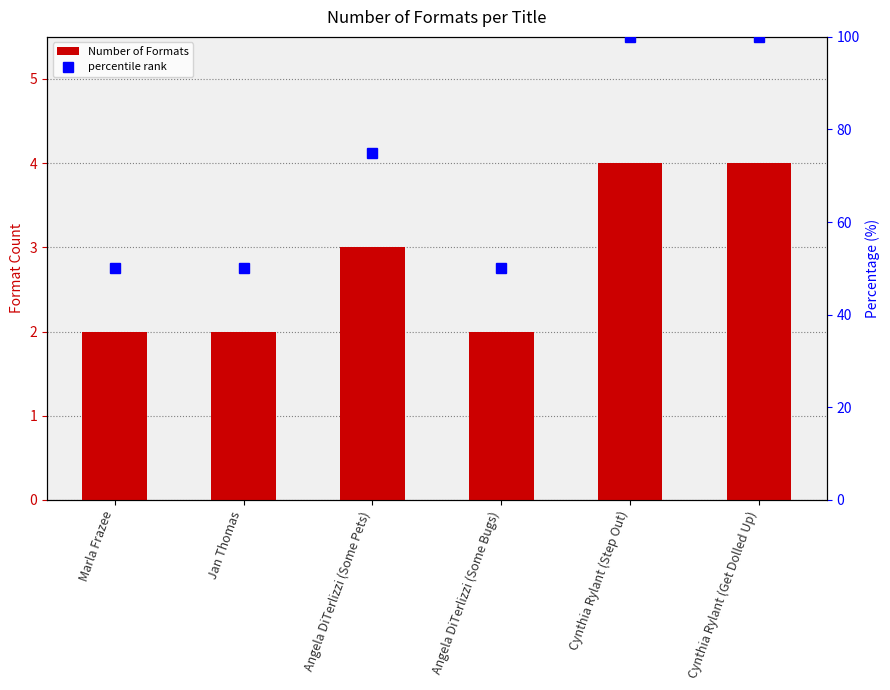

What is the label of the 2nd bar from the left?

Jan Thomas